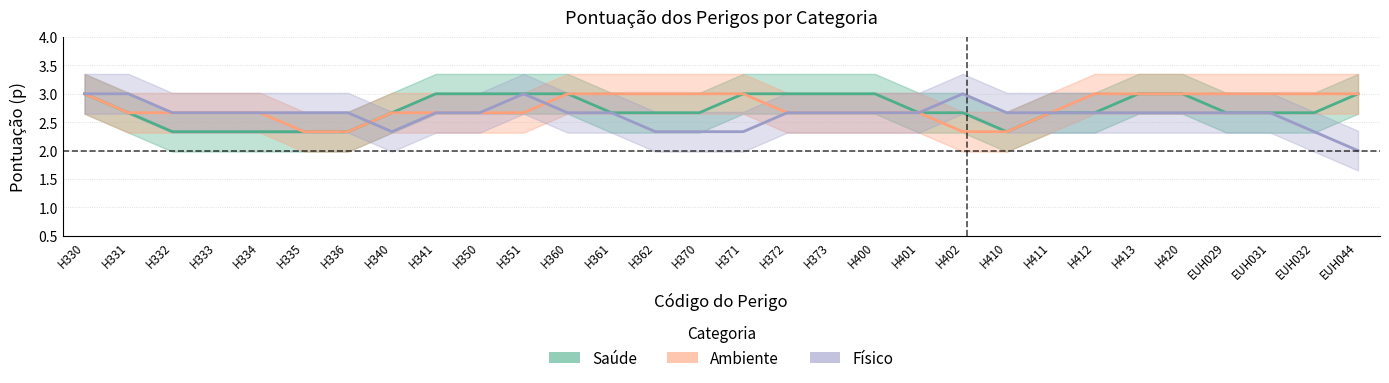

Reading left to right, extract all data points from this chart.

Saúde: H330=3.0	H331=2.7	H332=2.3	H333=2.3	H334=2.3	H335=2.3	H336=2.3	H340=2.7	H341=3.0	H350=3.0	H351=3.0	H360=3.0	H361=2.7	H362=2.7	H370=2.7	H371=3.0	H372=3.0	H373=3.0	H400=3.0	H401=2.7	H402=2.7	H410=2.3	H411=2.7	H412=2.7	H413=3.0	H420=3.0	EUH029=2.7	EUH031=2.7	EUH032=2.7	EUH044=3.0
Ambiente: H330=3.0	H331=2.7	H332=2.7	H333=2.7	H334=2.7	H335=2.3	H336=2.3	H340=2.7	H341=2.7	H350=2.7	H351=2.7	H360=3.0	H361=3.0	H362=3.0	H370=3.0	H371=3.0	H372=2.7	H373=2.7	H400=2.7	H401=2.7	H402=2.3	H410=2.3	H411=2.7	H412=3.0	H413=3.0	H420=3.0	EUH029=3.0	EUH031=3.0	EUH032=3.0	EUH044=3.0
Físico: H330=3.0	H331=3.0	H332=2.7	H333=2.7	H334=2.7	H335=2.7	H336=2.7	H340=2.3	H341=2.7	H350=2.7	H351=3.0	H360=2.7	H361=2.7	H362=2.3	H370=2.3	H371=2.3	H372=2.7	H373=2.7	H400=2.7	H401=2.7	H402=3.0	H410=2.7	H411=2.7	H412=2.7	H413=2.7	H420=2.7	EUH029=2.7	EUH031=2.7	EUH032=2.3	EUH044=2.0